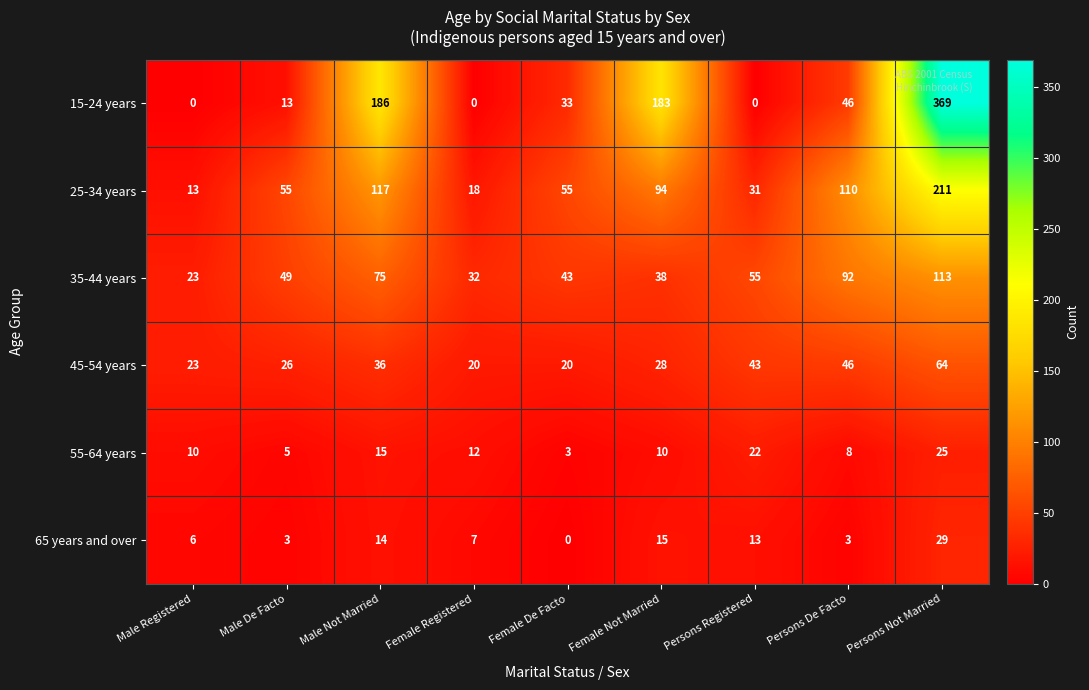

The 55-64 years series shows 17 at Female Registered. True or false?

False